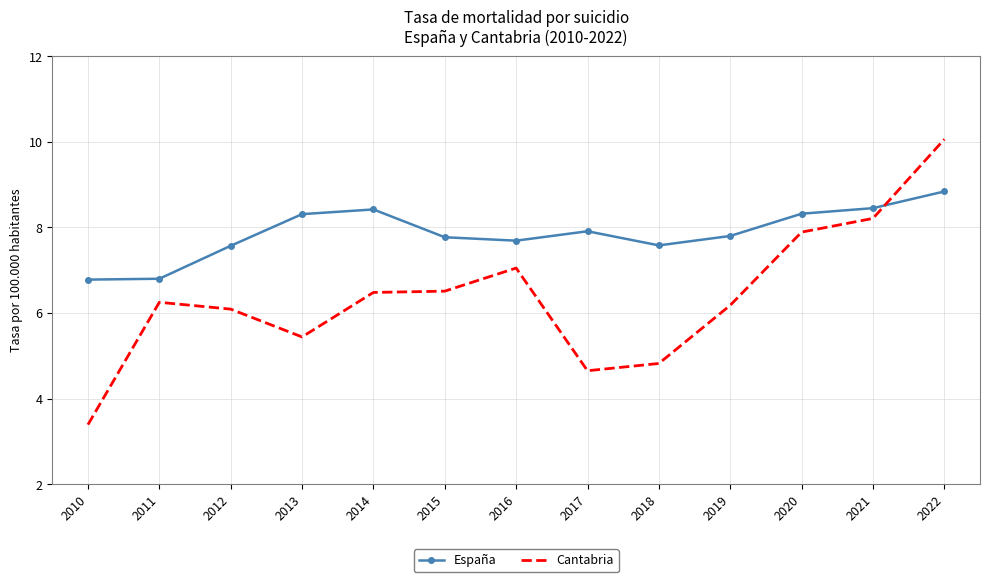

Where is the first local minimum for Cantabria?

2013